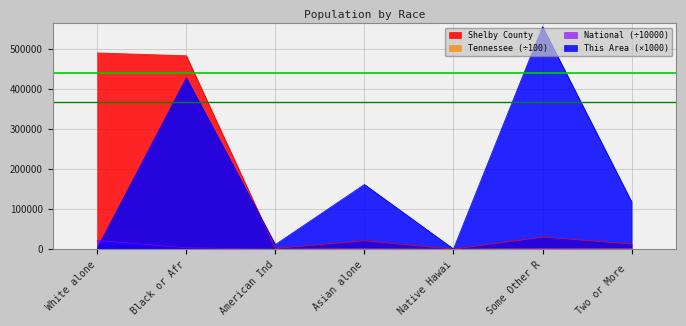

True or false: This Area and Shelby County cross at least once.

True